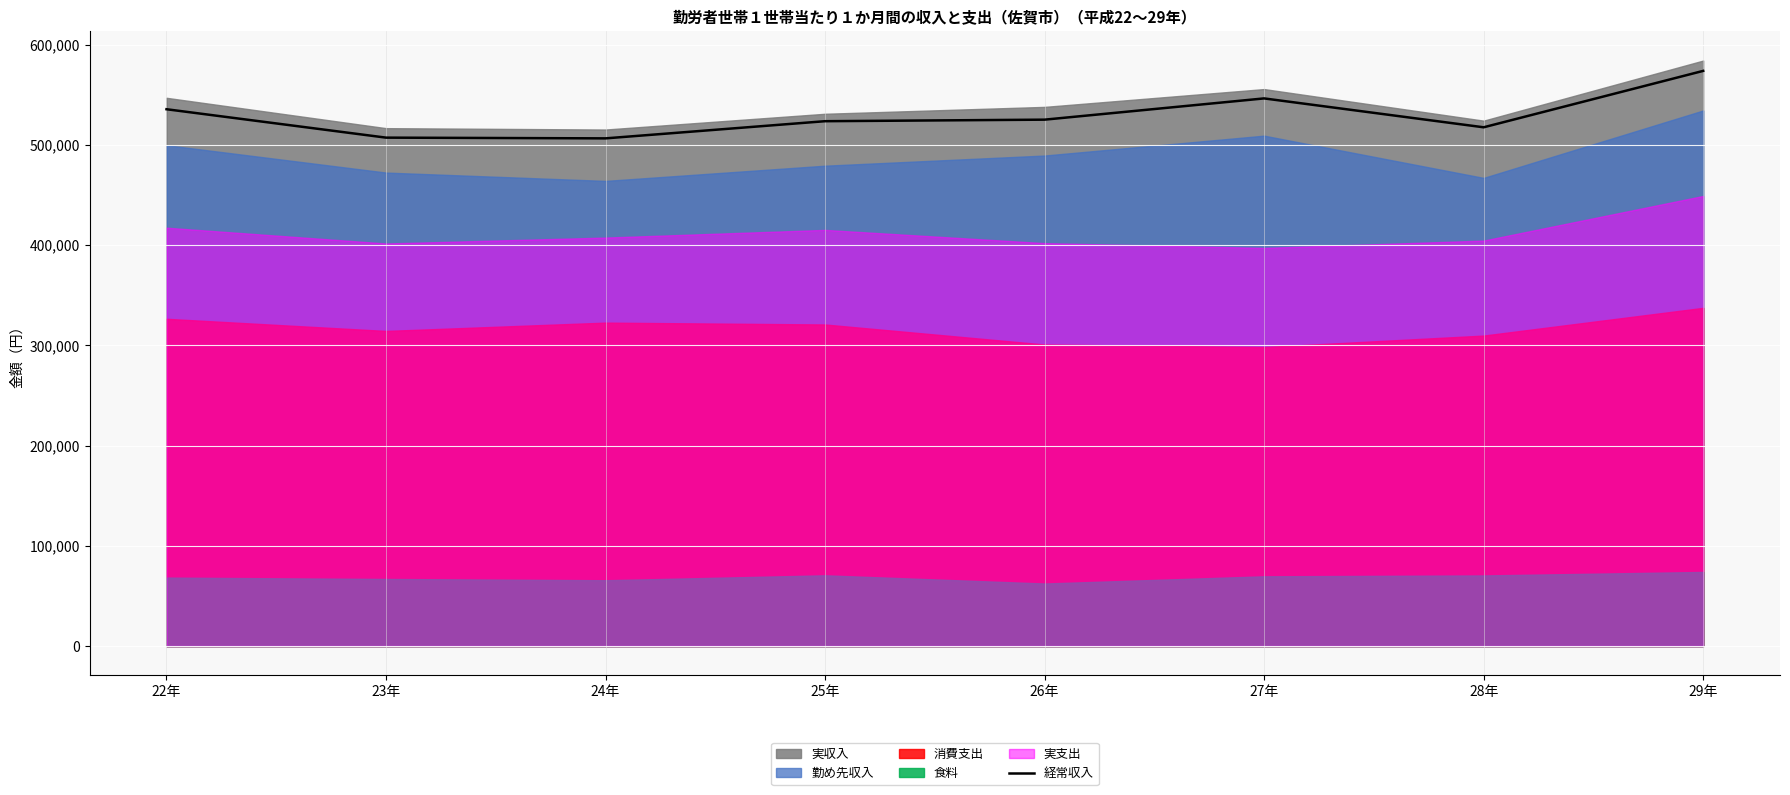

List the labels in order of value, smallest first.

24年, 23年, 28年, 25年, 26年, 22年, 27年, 29年